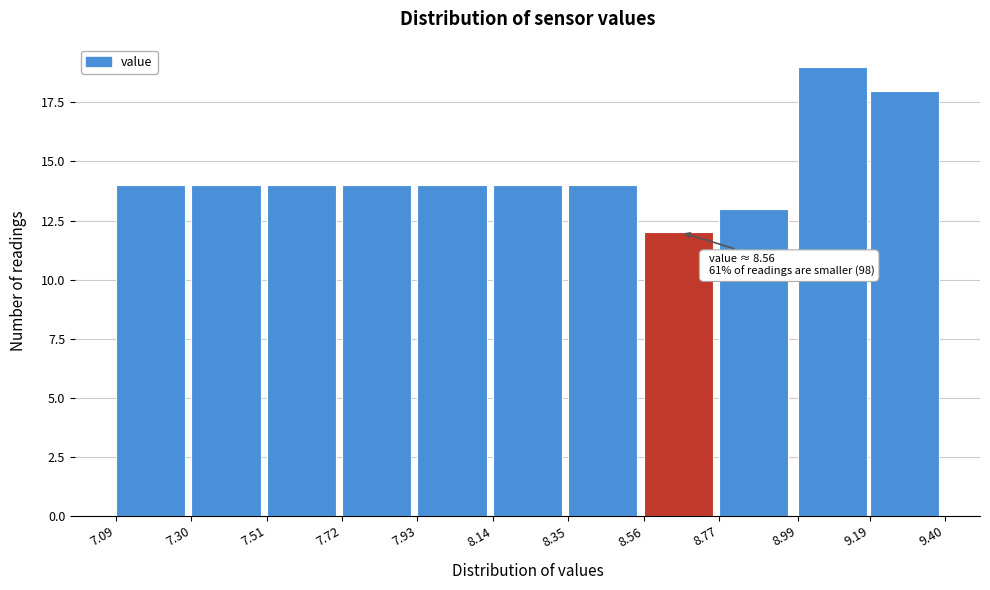

Which range on the x-axis has the tallest bar?

8.99 to 9.19